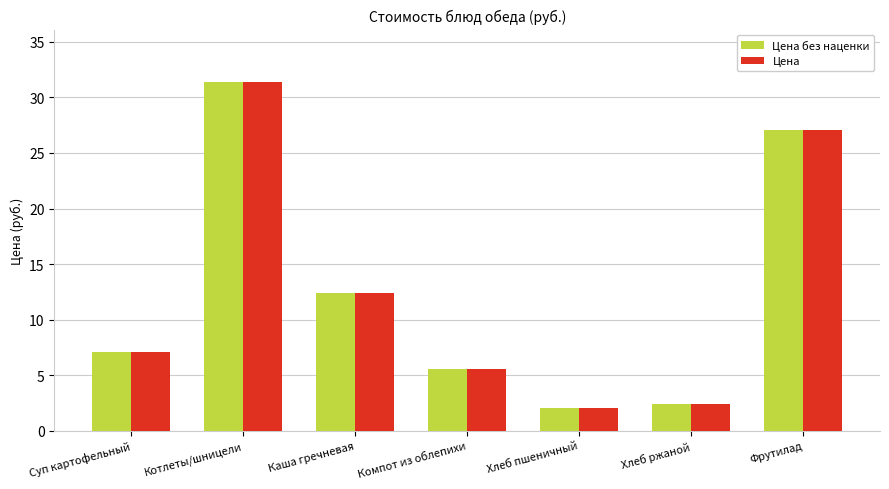

What position from the right is Фрутилад?

1